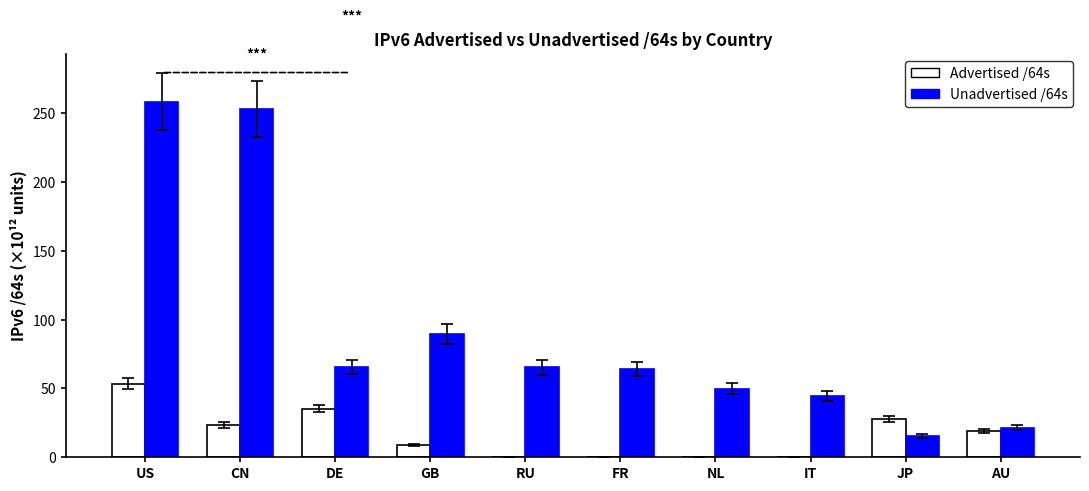

Which series changed the most between US and JP?

Unadvertised /64s